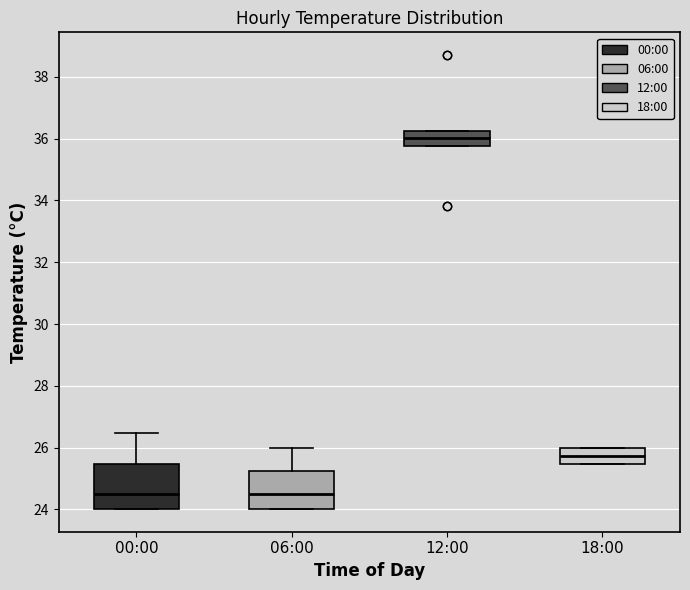

Reading left to right, read every box against the y-axis: the position of its median line, the range the box covers, and the ends of its whiskers. The values are not printed on the chart, so give them approximately, as read against the axis.

00:00: median 24.6, box 24.0 to 25.4, whiskers 24.0 to 26.4
06:00: median 24.6, box 24.0 to 25.2, whiskers 24.0 to 26.0
12:00: median 36.0, box 35.8 to 36.2, whiskers 35.8 to 36.2
18:00: median 25.8, box 25.4 to 26.0, whiskers 25.4 to 26.0